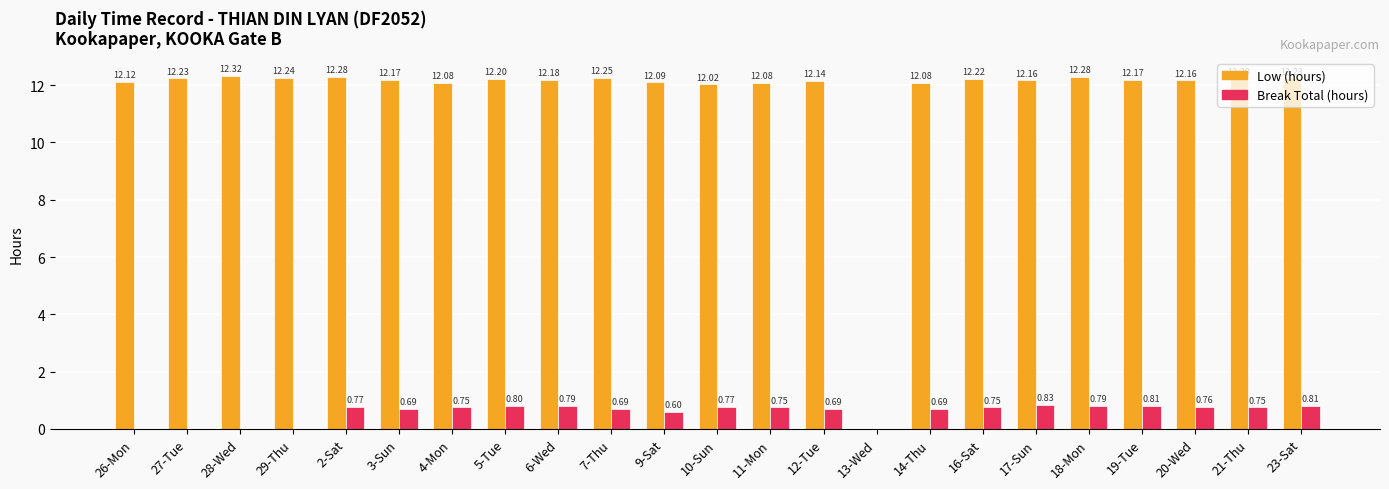

Does the chart contain stacked bars?

No